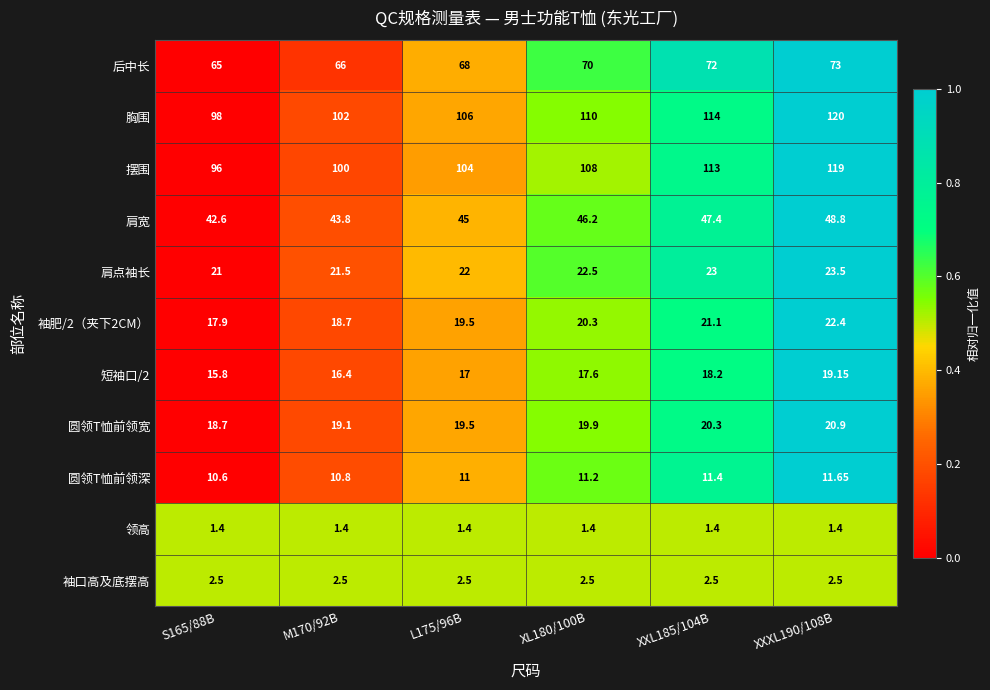

What is the difference between the highest and lowest values at XXXL190/108B?

118.6